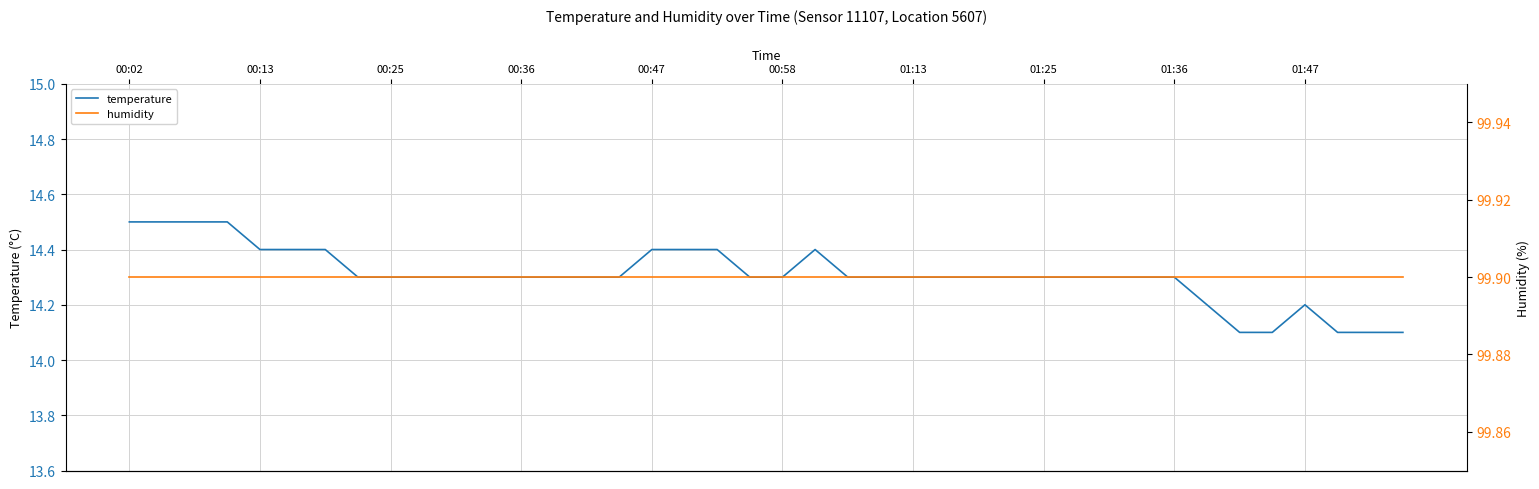

What value does the temperature series have at 15?

14.3